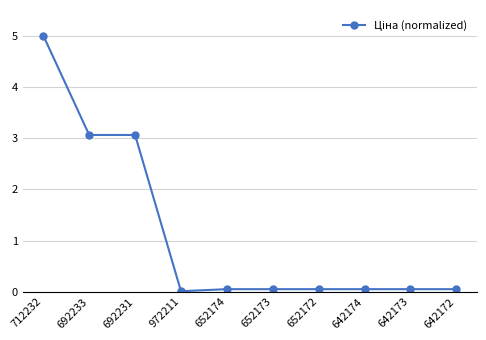

True or false: the data shows 0.1 at 642172.

True